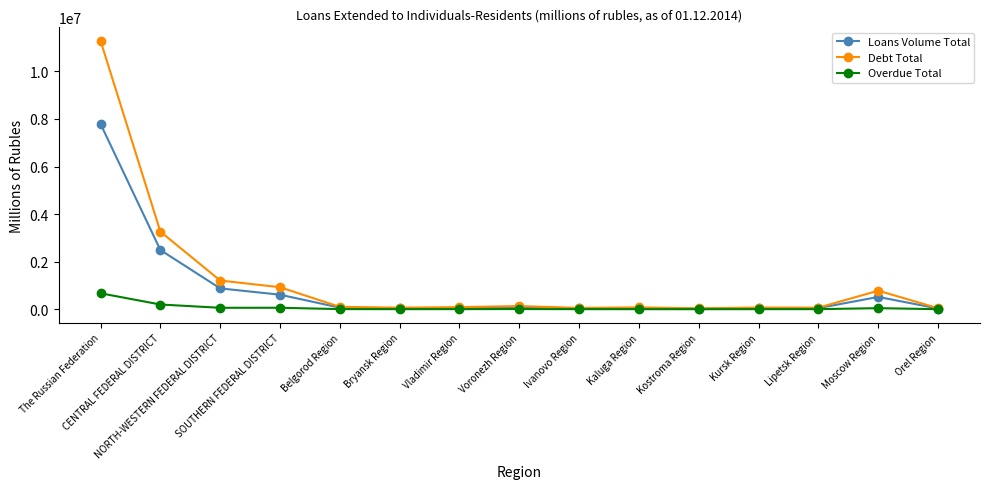

What position from the right is SOUTHERN FEDERAL DISTRICT?

12